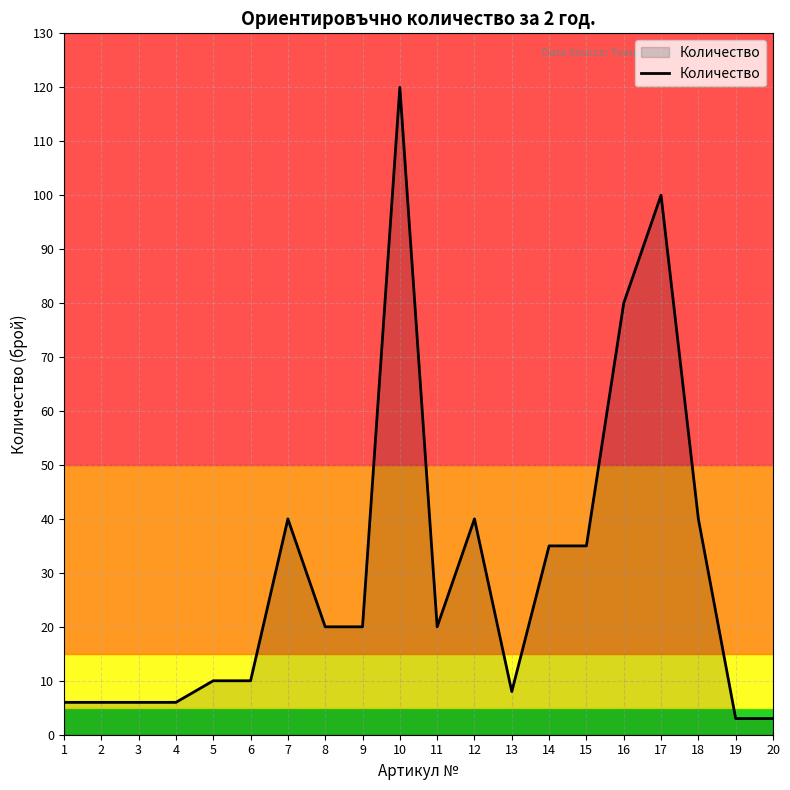

What is the ratio of the value at 16 to the value at 13?

10.0